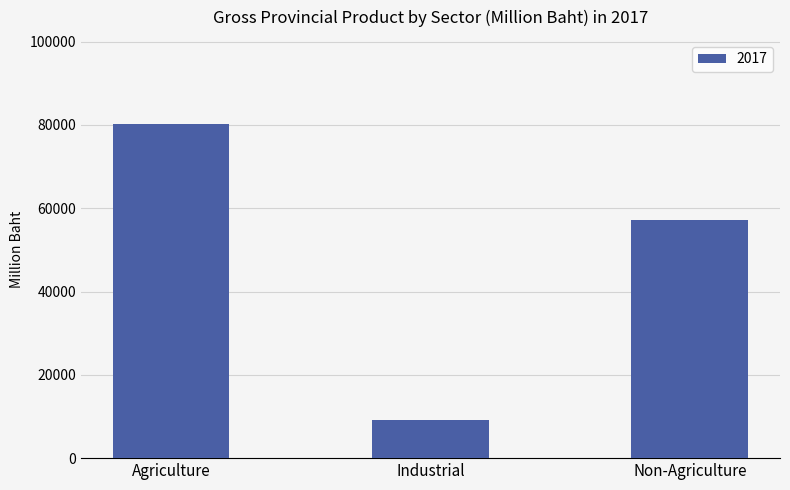

What is the label of the 2nd bar from the left?

Industrial